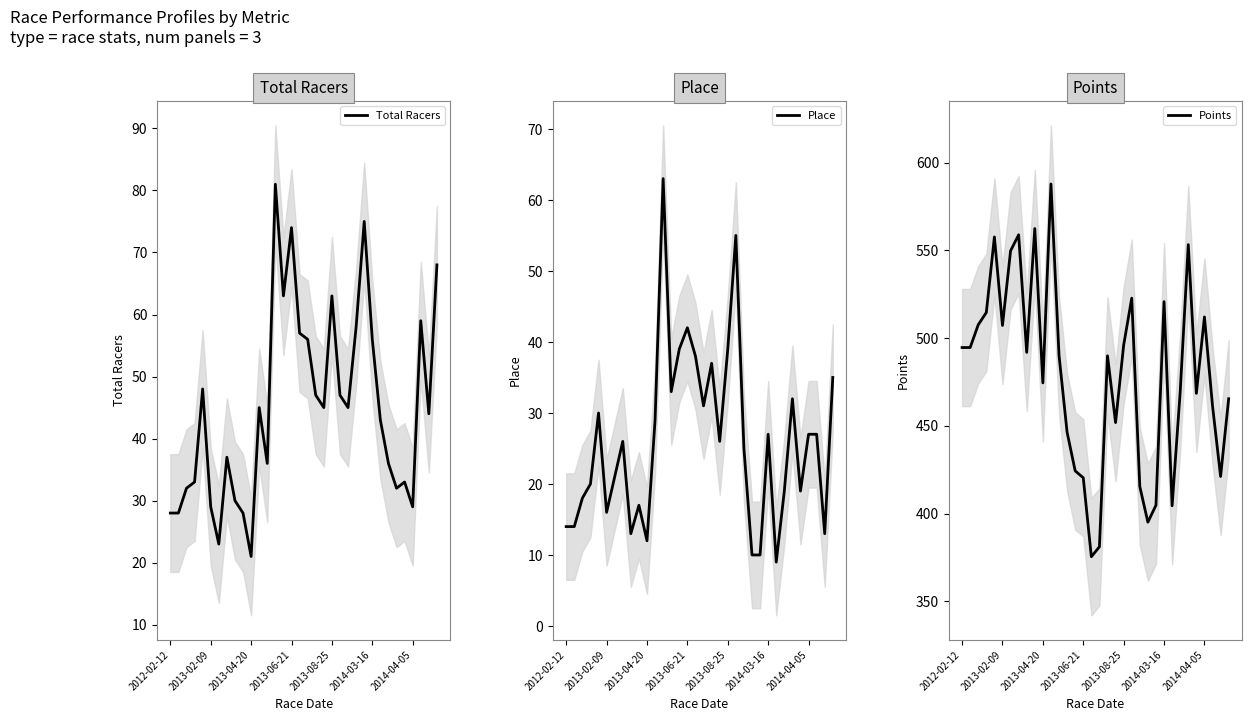

What is the approximate value of Points at 31?

461.4